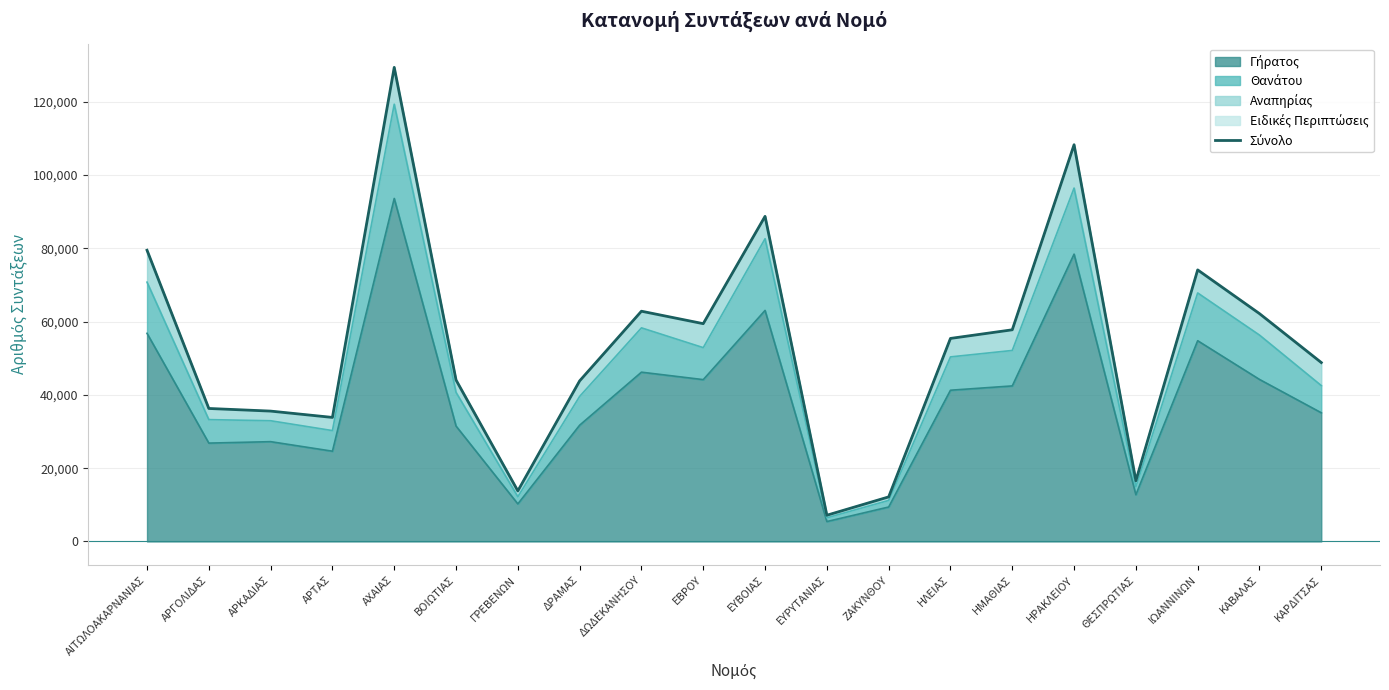

What is the difference between the values at ΗΡΑΚΛΕΙΟΥ and ΕΒΡΟΥ?

48846